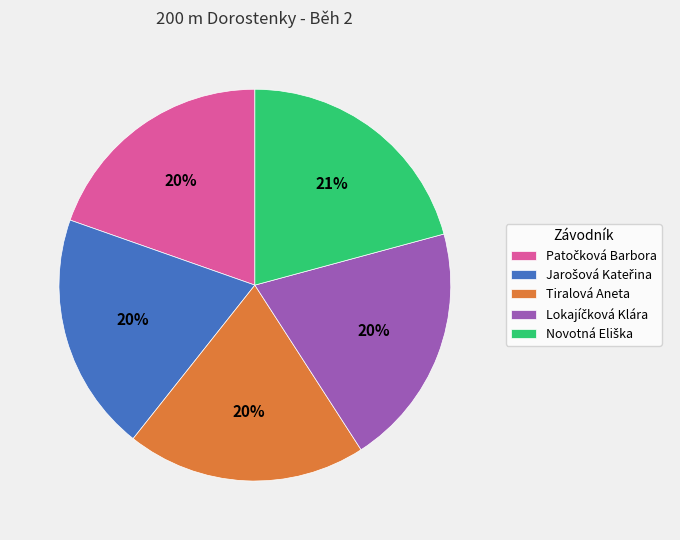

True or false: Tiralová Aneta accounts for 9% of the total.

False